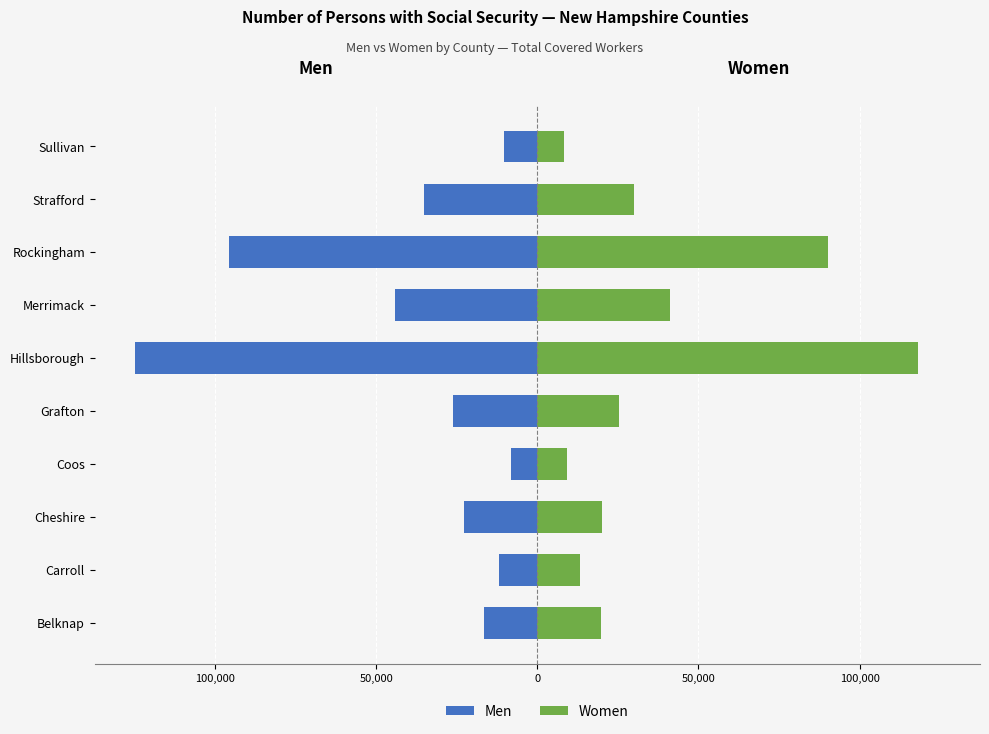

Is it true that Men equals -10258 at Belknap?

False